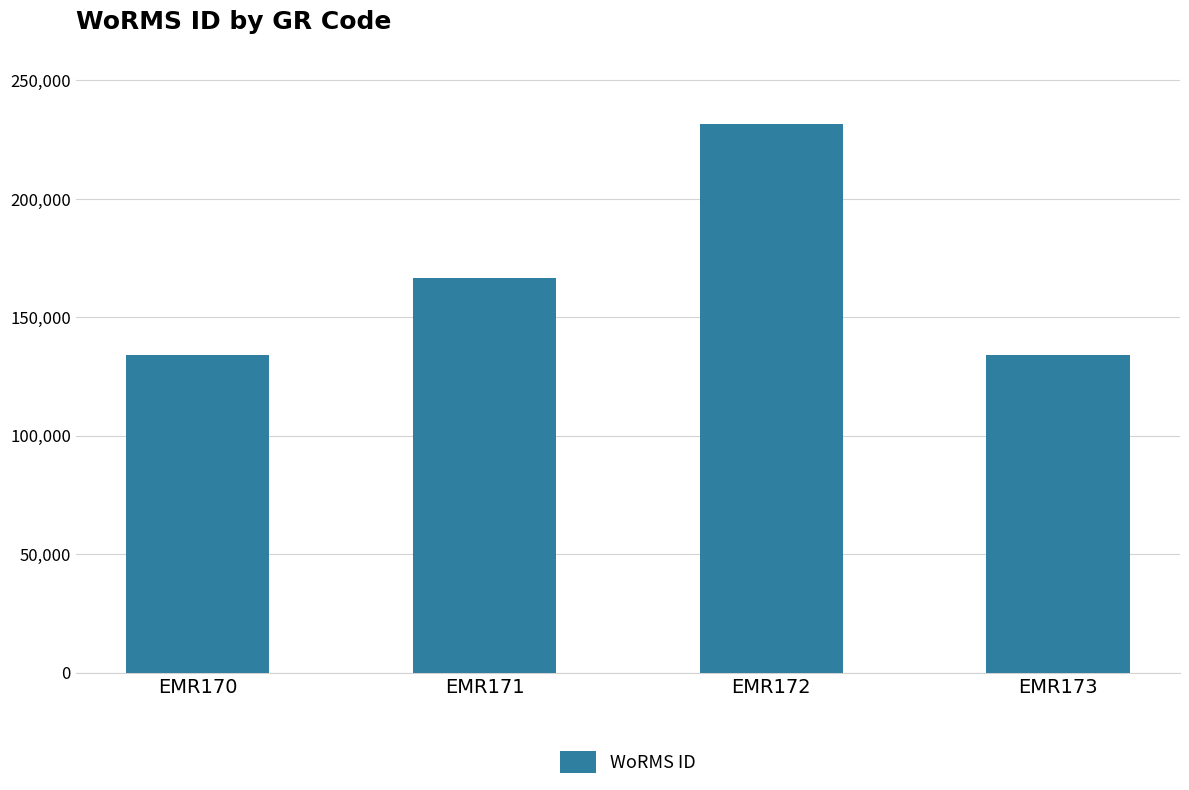

Where is the data nearest to the value 182968?

EMR171